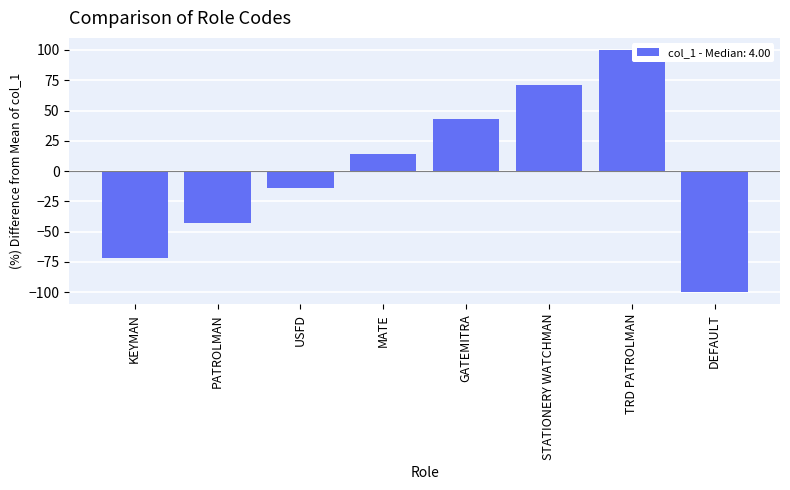

How many distinct data groups are displayed?

1